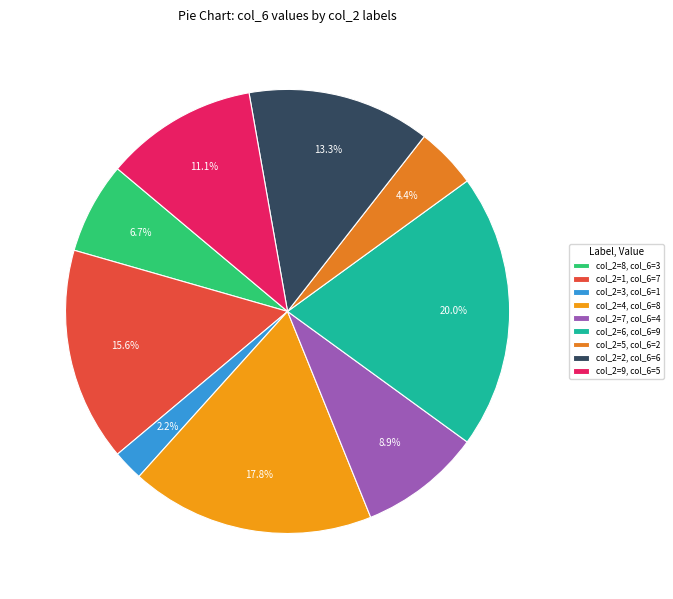

Count the number of slices in the pie.

9